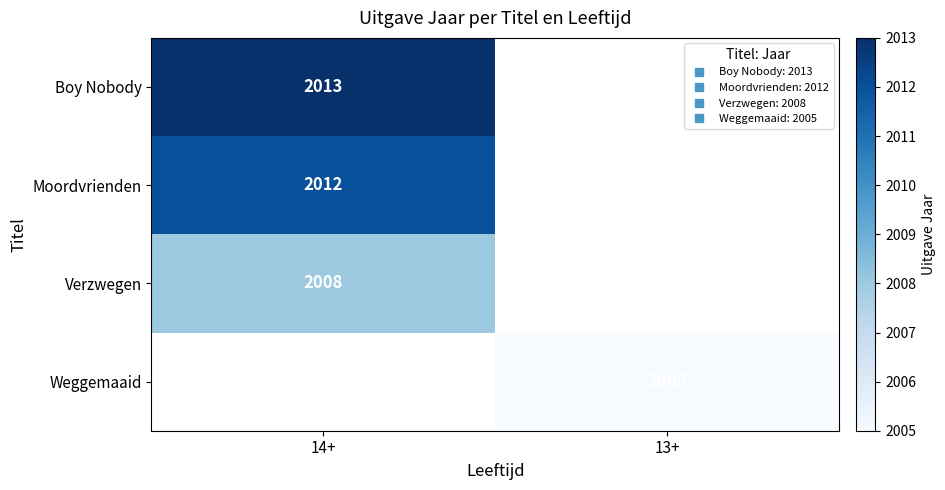

At 13+, list the series in order from largest to smallest.

Boy Nobody, Moordvrienden, Verzwegen, Weggemaaid